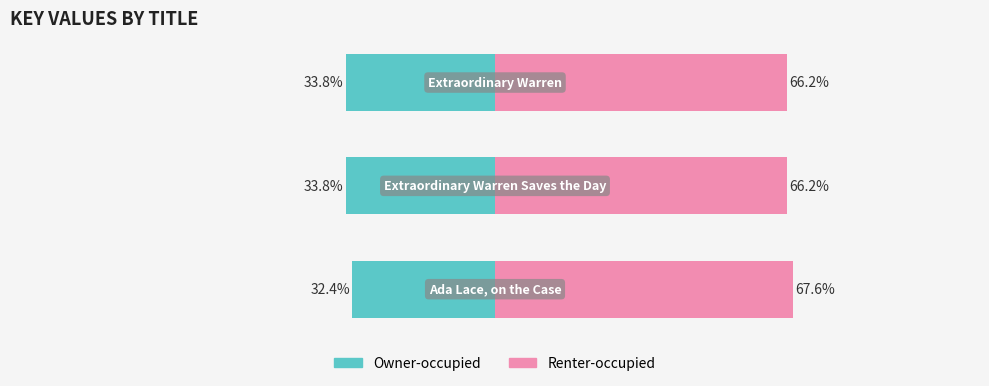

What is the maximum value shown in the chart?

67.6